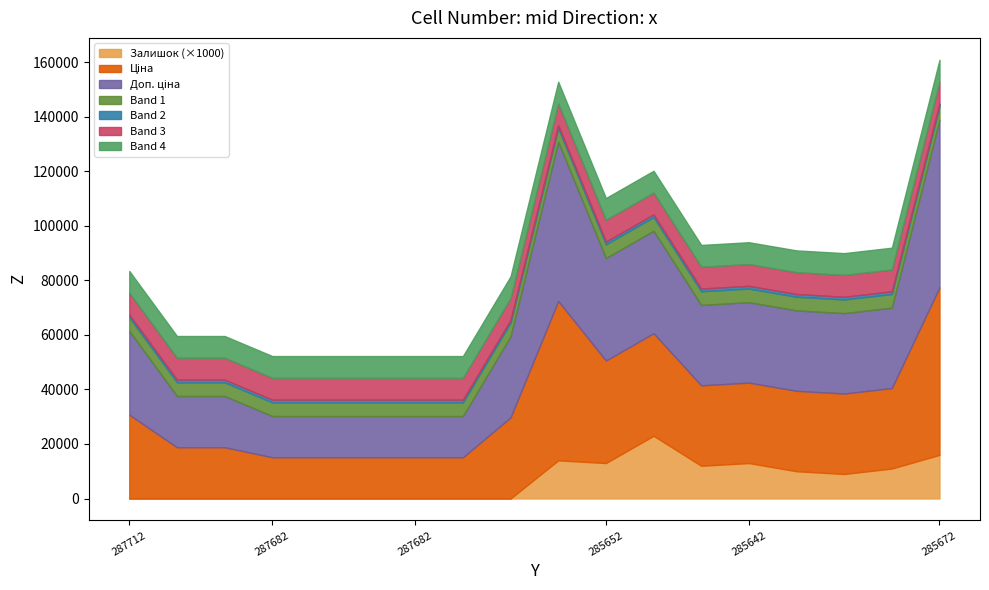

Does the chart have visible grid lines?

No